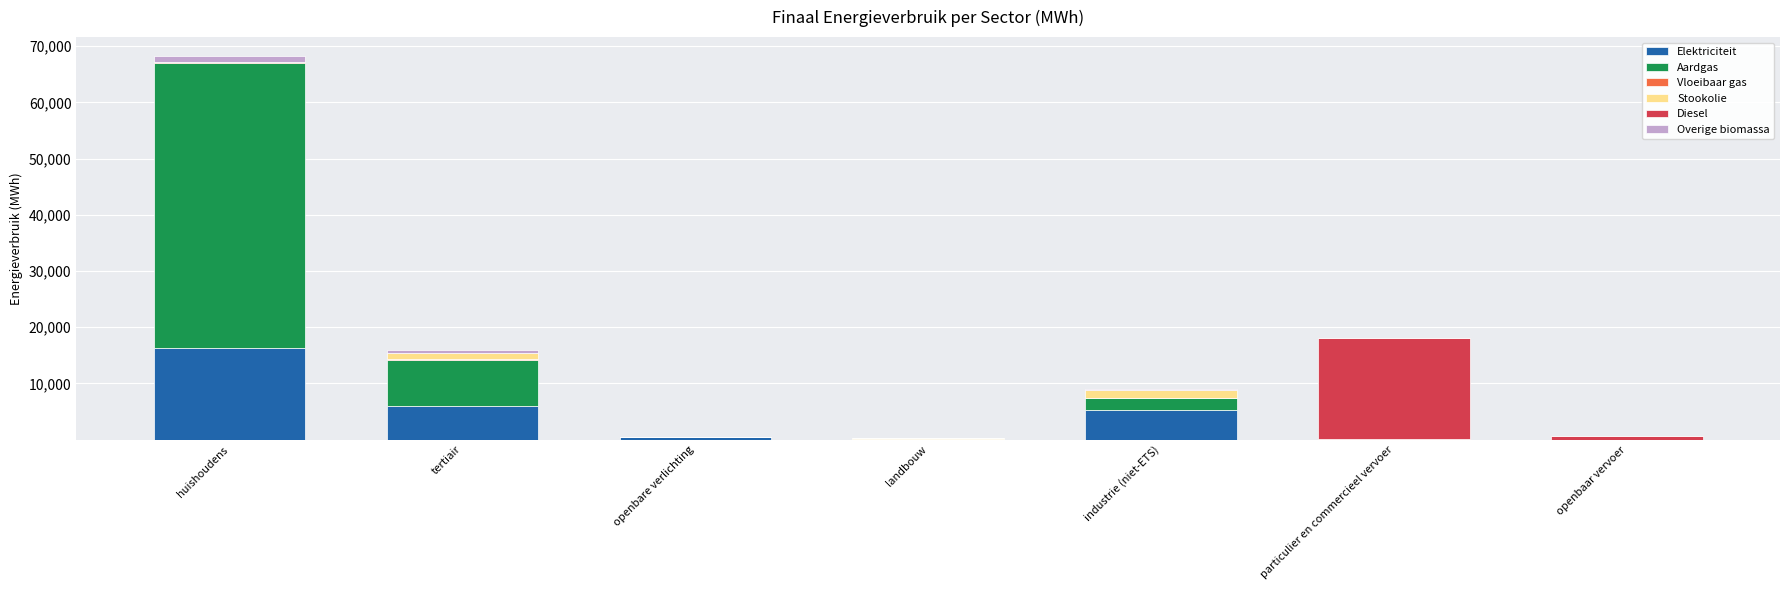

At which category is the sum across all series the highest?

huishoudens